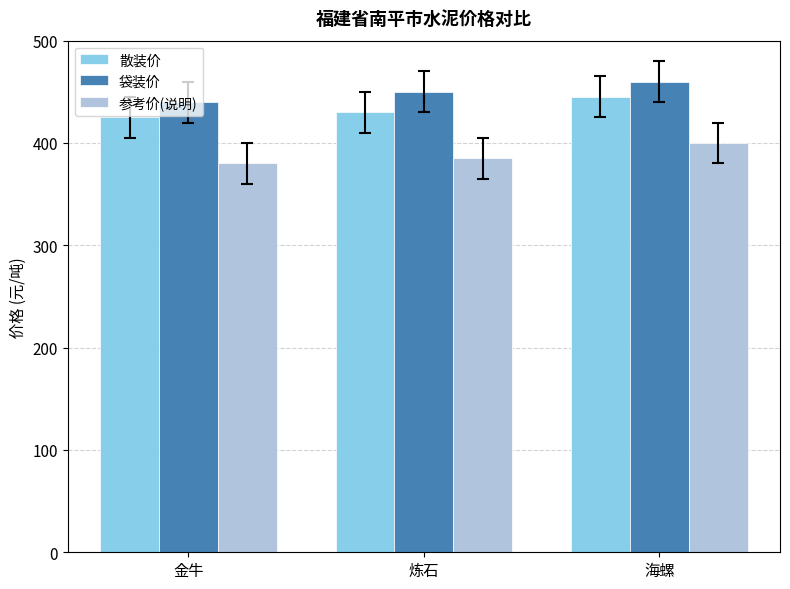

Reading left to right, what are all the values shown in this chart?

散装价: 金牛=425	炼石=430	海螺=445
袋装价: 金牛=440	炼石=450	海螺=460
参考价(说明): 金牛=380	炼石=385	海螺=400